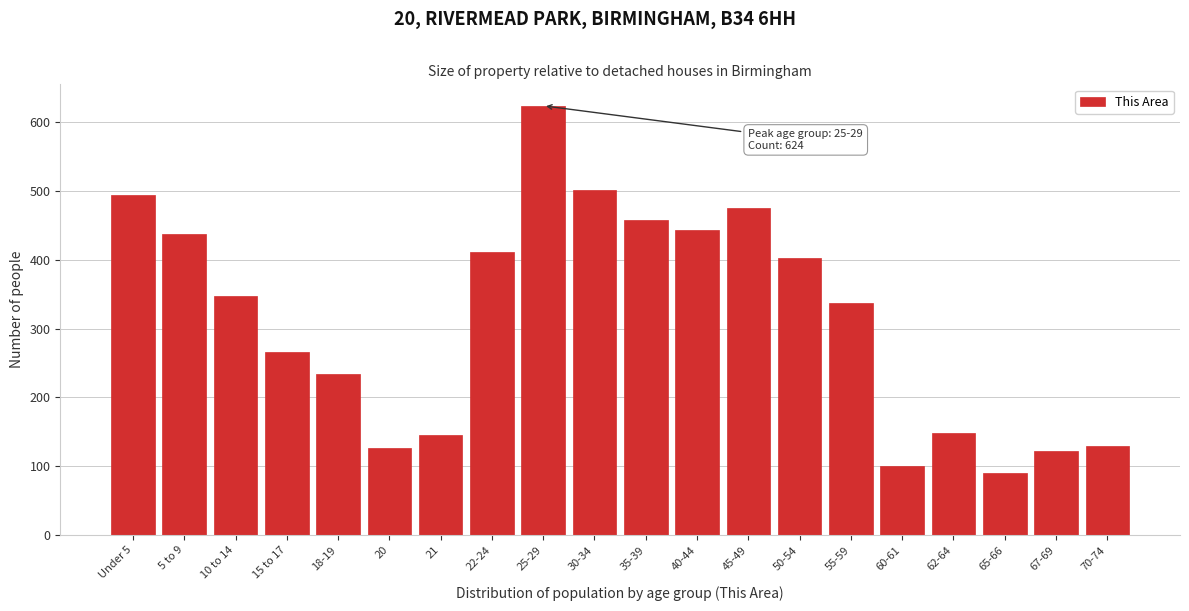

What is the maximum value shown in the chart?

624